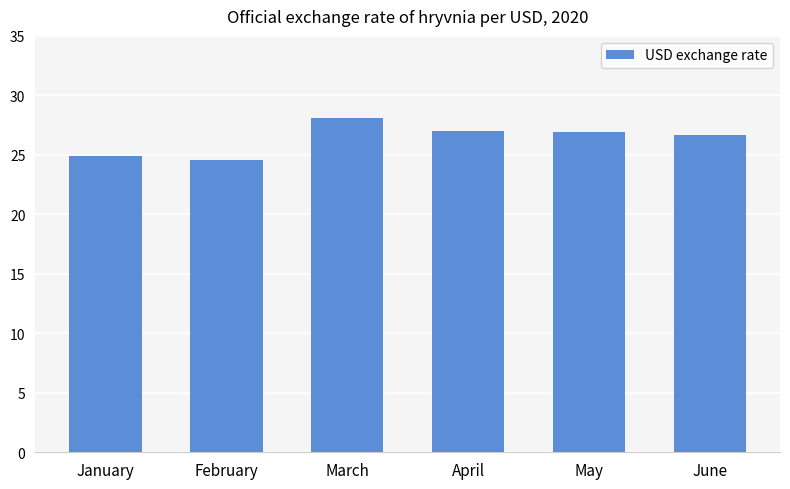

Which label corresponds to the smallest value in the chart?

February